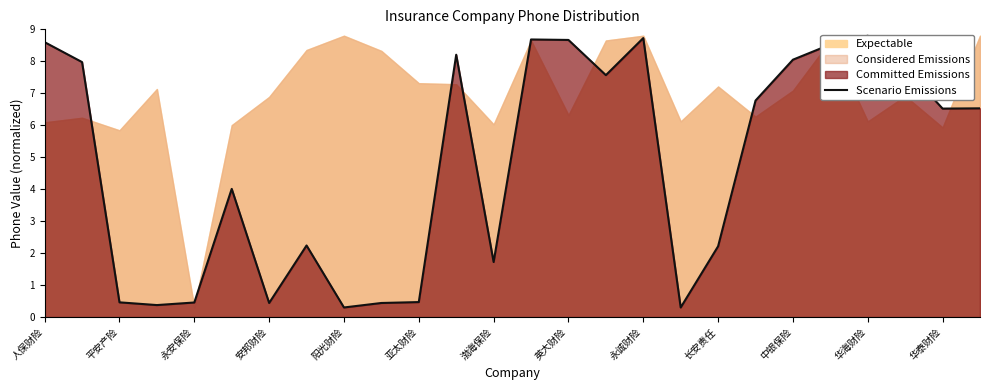

What is the smallest value displayed?

0.3